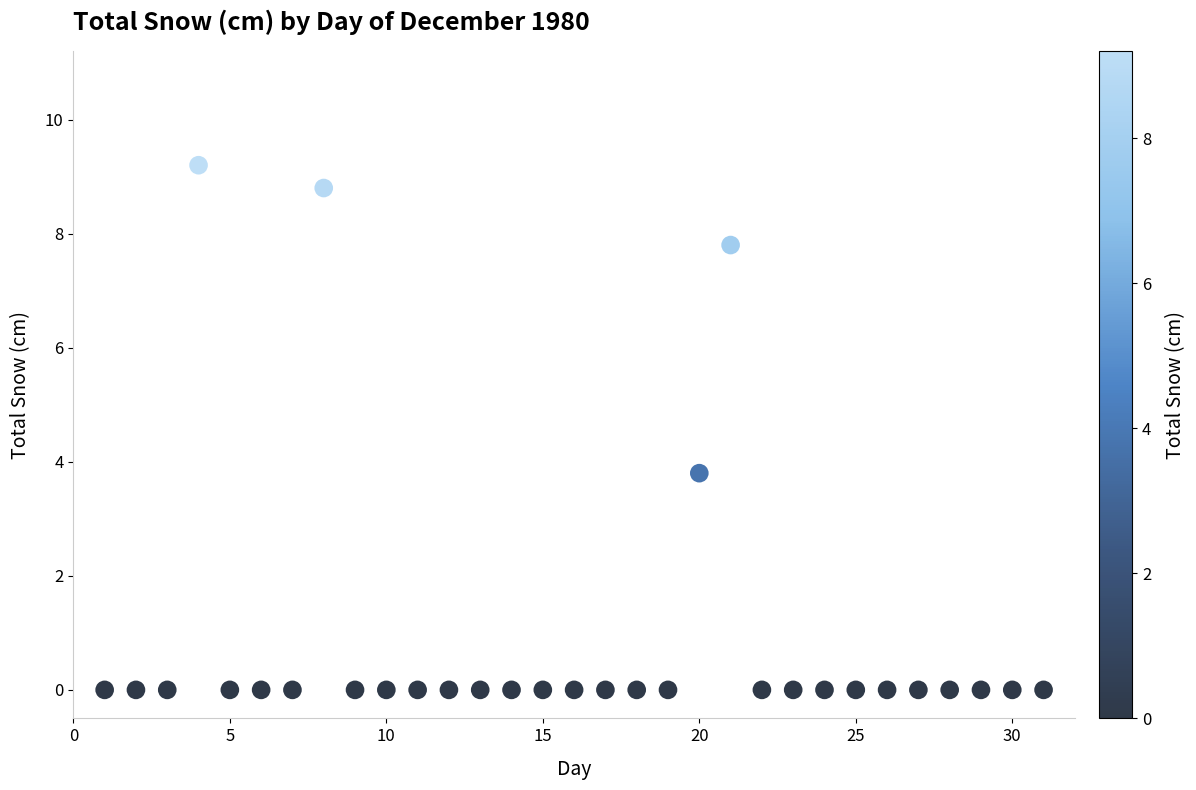

What is the range of Y values (max minus min)?

9.2